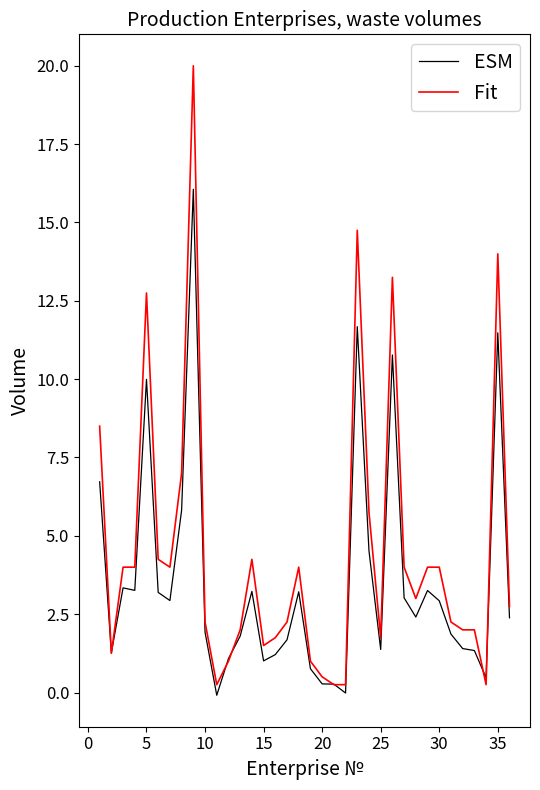

Rank the series by their average value, from lowest to highest.

ESM, Fit